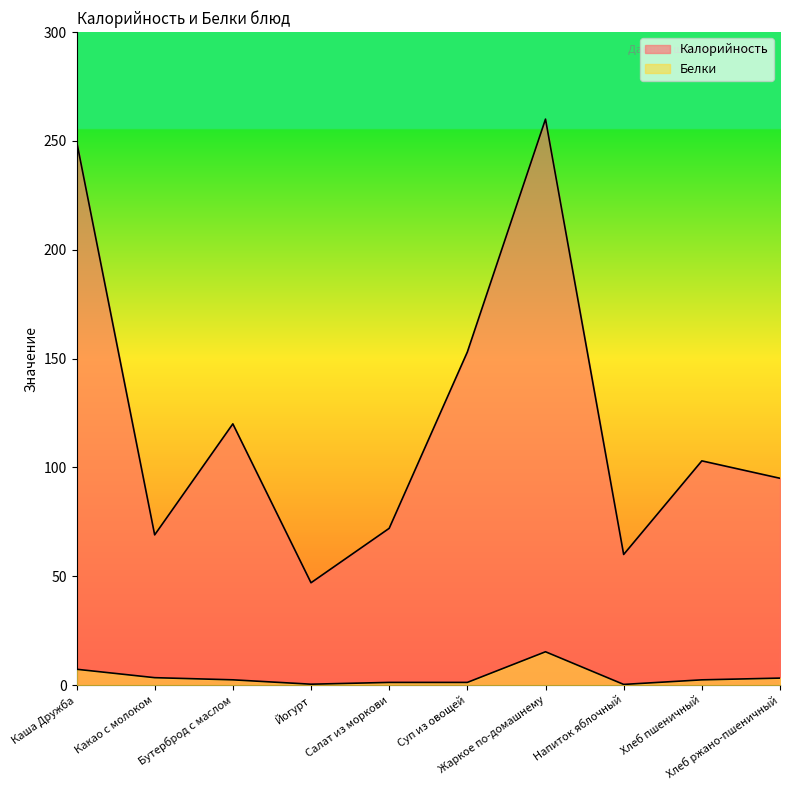

What is the minimum value shown in the chart?

0.3